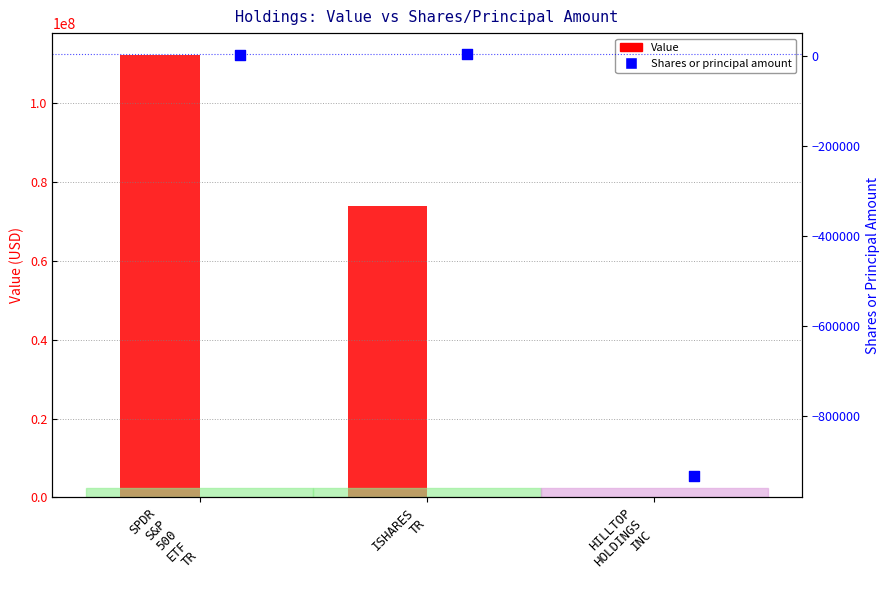

At which category is the sum across all series the highest?

SPDR
S&P
500
ETF
TR